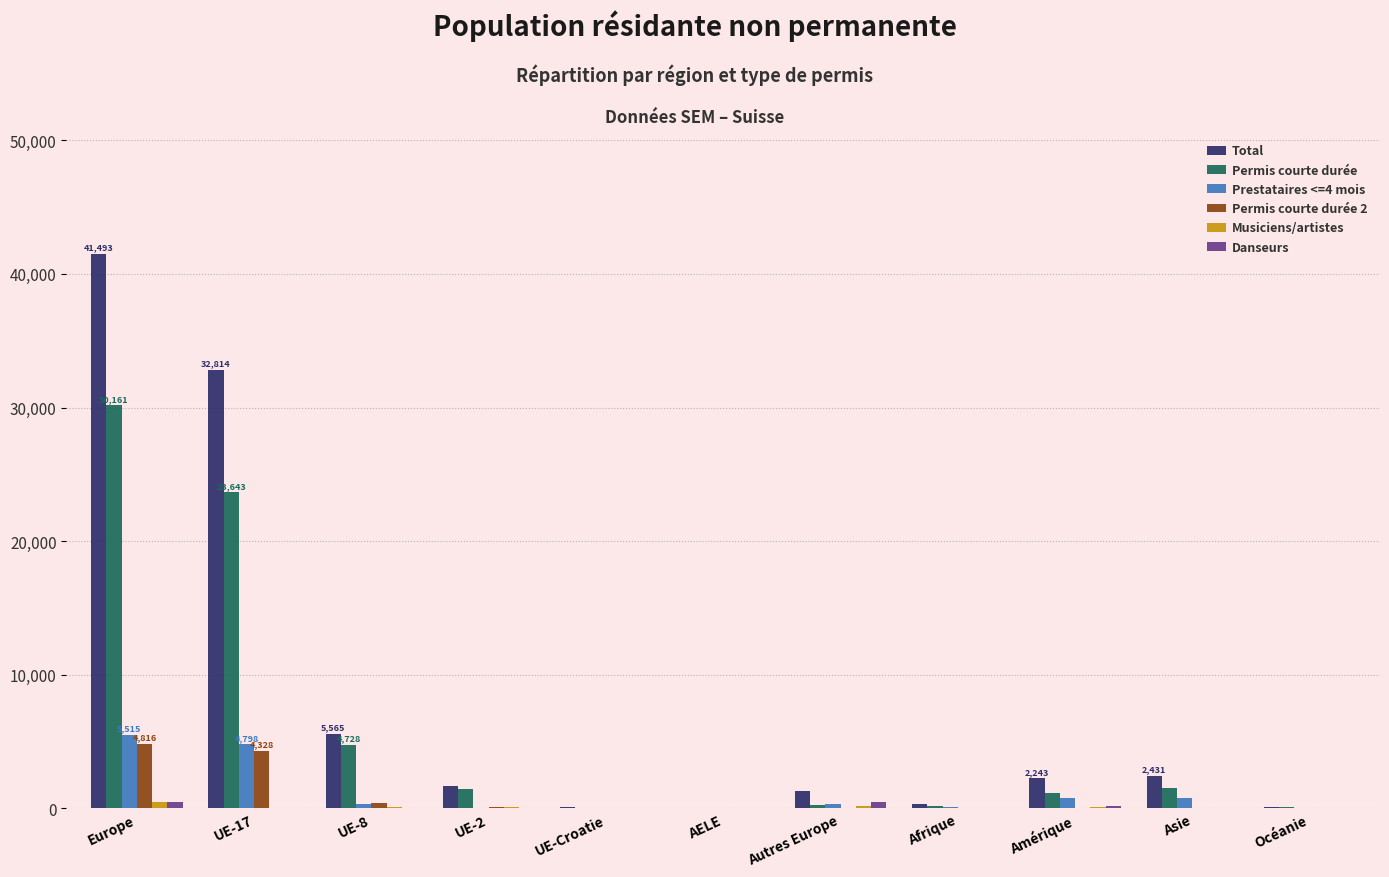

The value of Permis courte durée 2 at Europe is 3233. True or false?

False